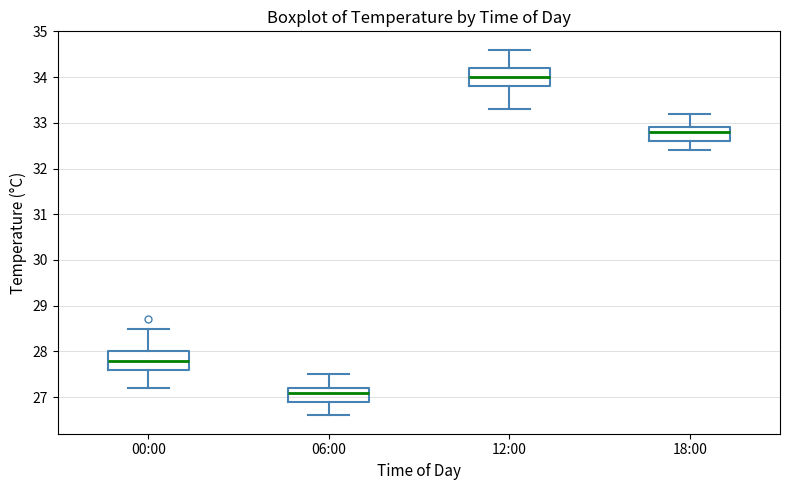

Where does the upper whisker of the box for 00:00 end on the y-axis? The values are not printed on the chart, so give them approximately, as read against the axis.

28.5